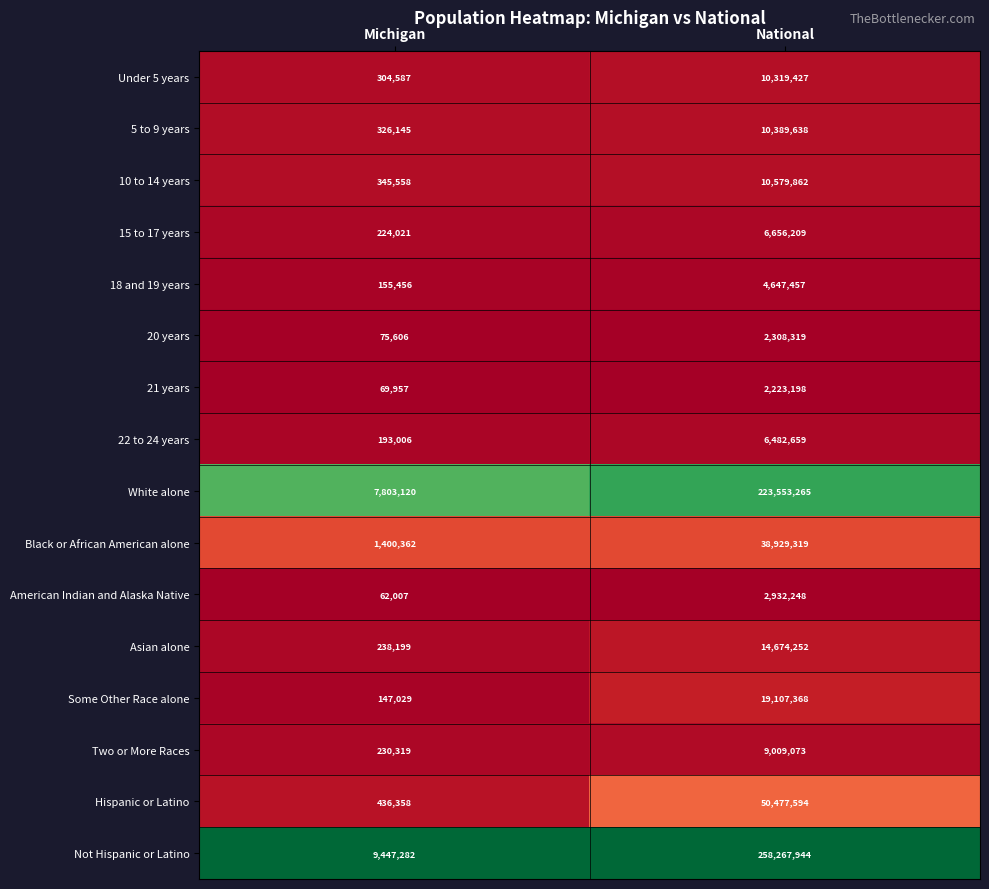

At which category is the sum across all series the highest?

National